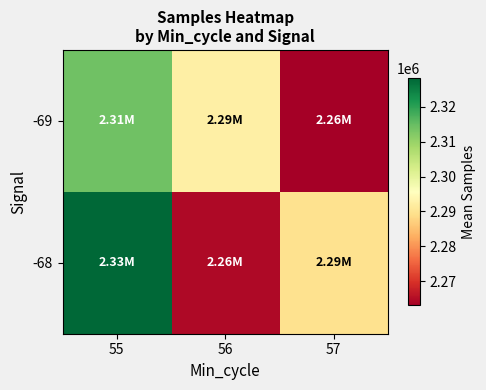

Rank the series by their maximum value, from lowest to highest.

-69, -68